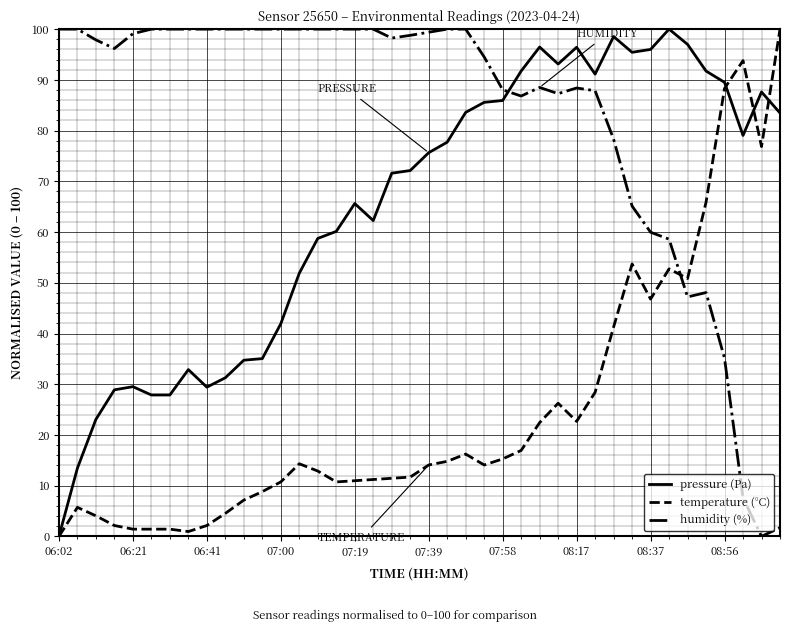

Rank the series by their average value, from highest to lowest.

humidity (%), pressure (Pa), temperature (°C)